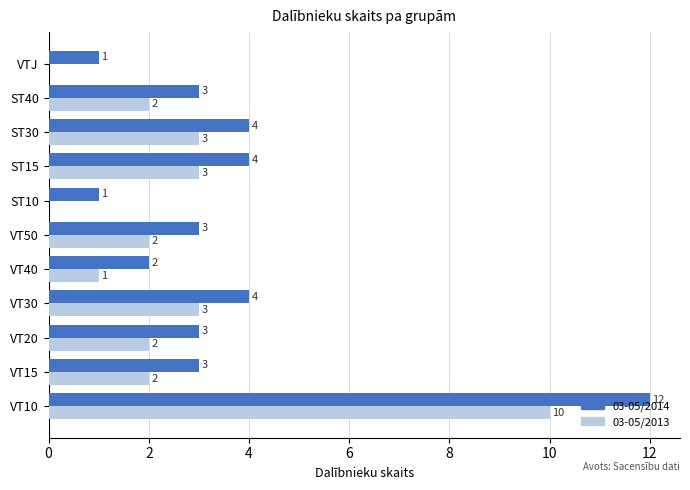

What is the maximum value shown in the chart?

12